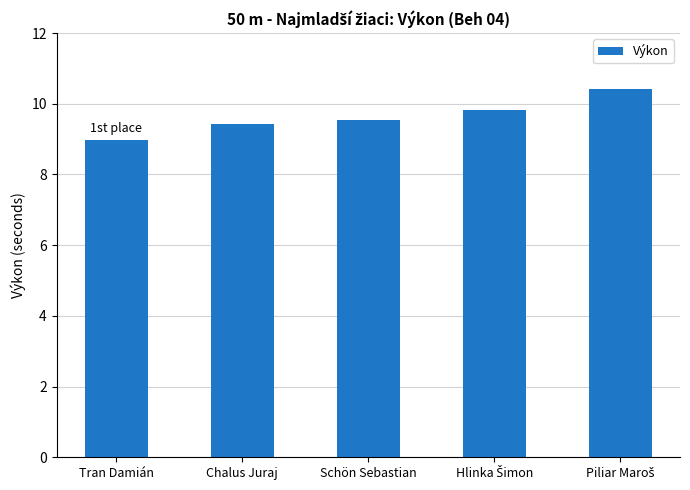

What is the maximum value shown in the chart?

10.4